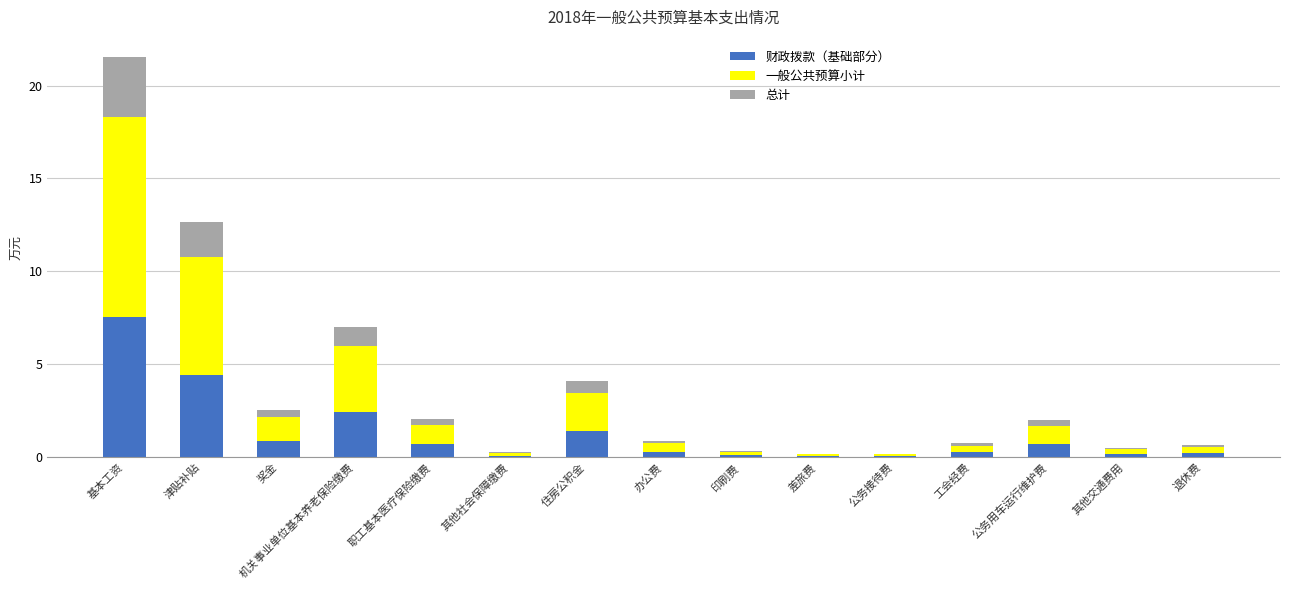

At which category is the sum across all series the highest?

基本工资